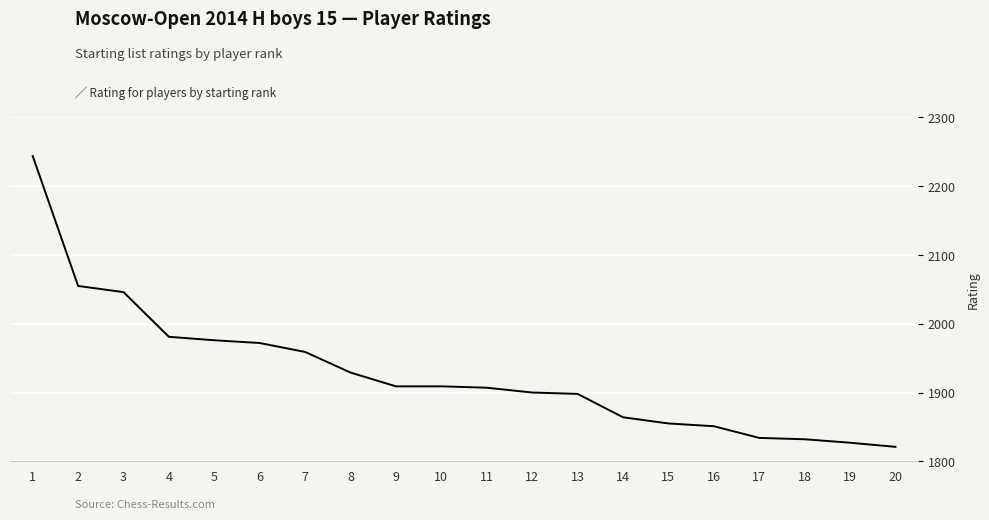

What is the greatest value displayed?

2244